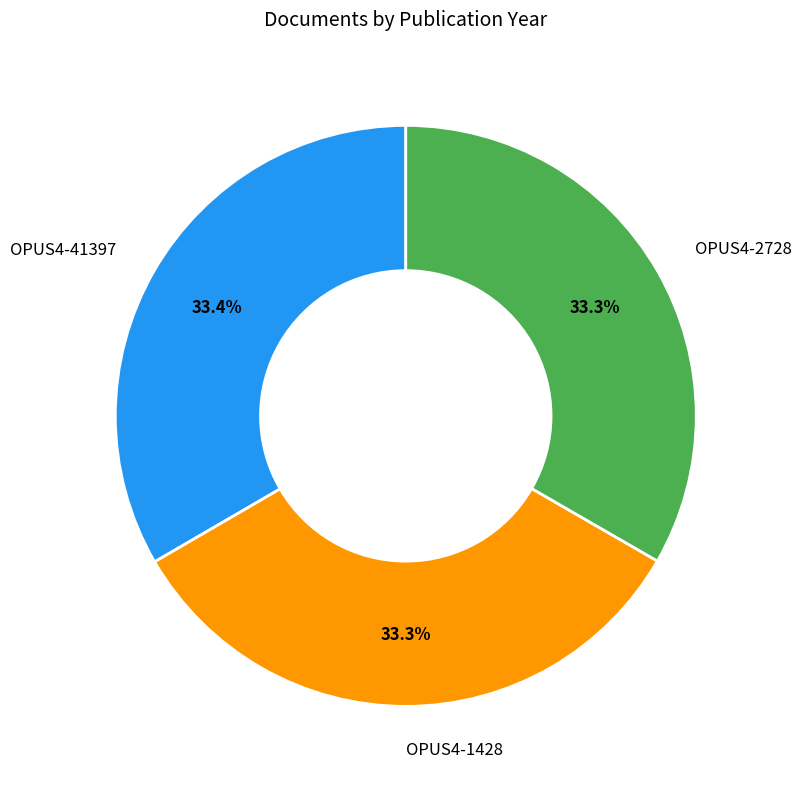

Does OPUS4-41397 represent more than half of the total?

No